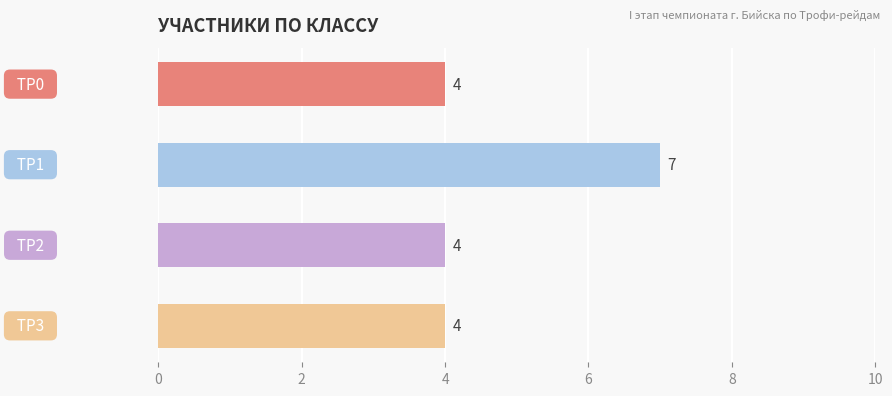

What is the smallest value displayed?

4